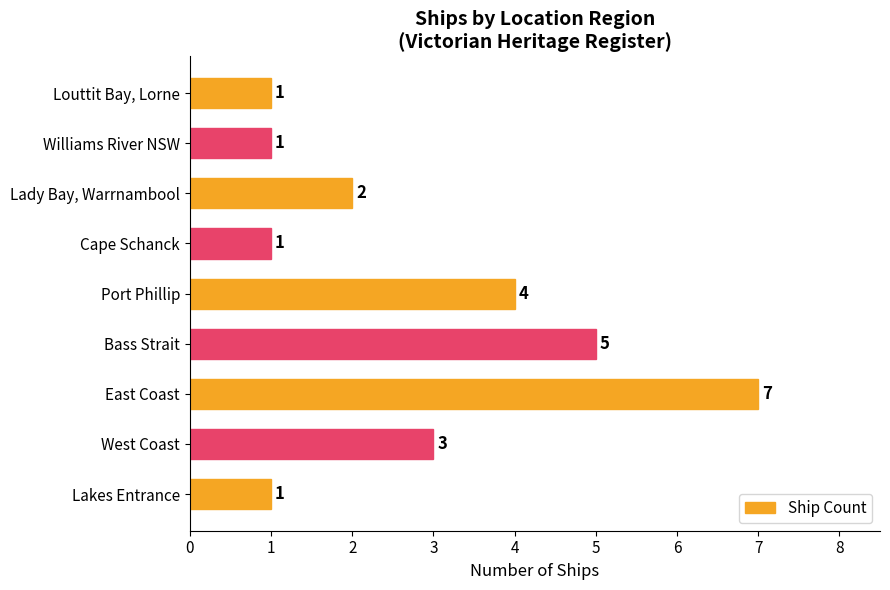

How many values are between 1 and 4?

7